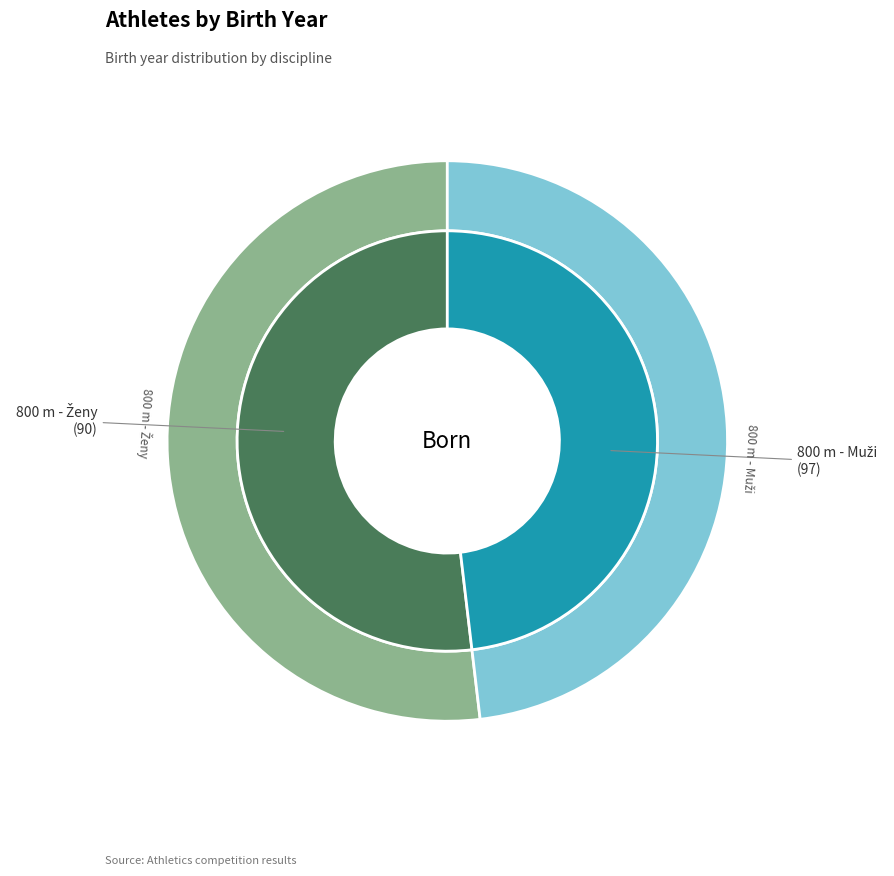

What is the ratio of the value at 800 m - Ženy to the value at 800 m - Muži?

0.9